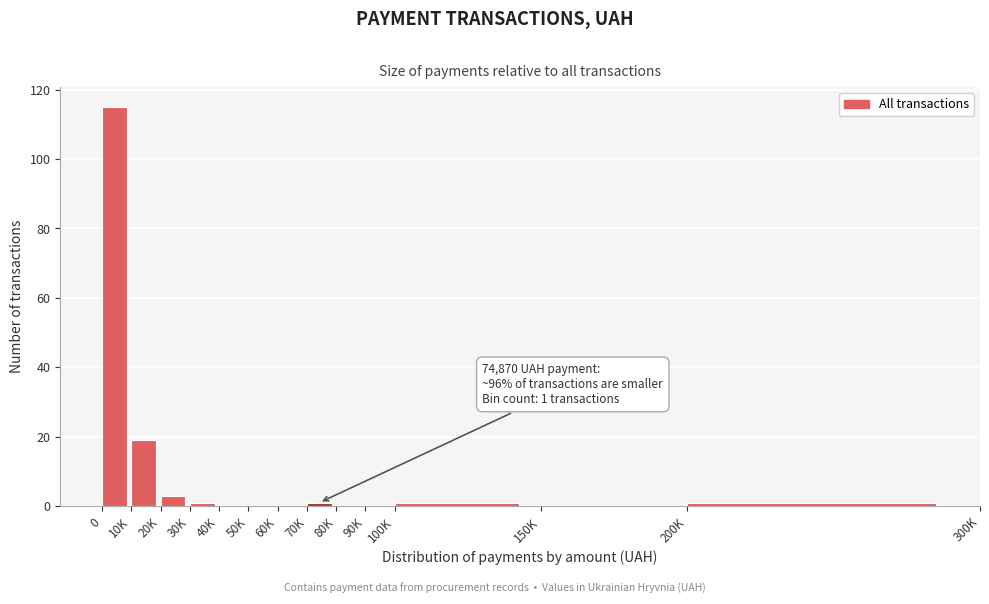

Reading left to right, what are all the values shown in this chart?

0=115	10K=19	20K=3	30K=1	40K=0	50K=0	60K=0	70K=1	80K=0	90K=0	100K=1	150K=0	200K=1